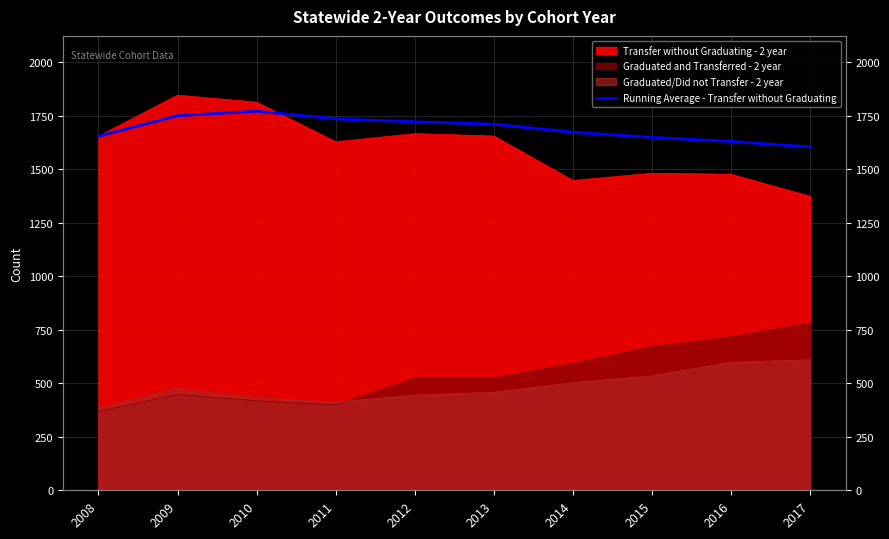

What is the difference between the values at 2008 and 2011?

81.2